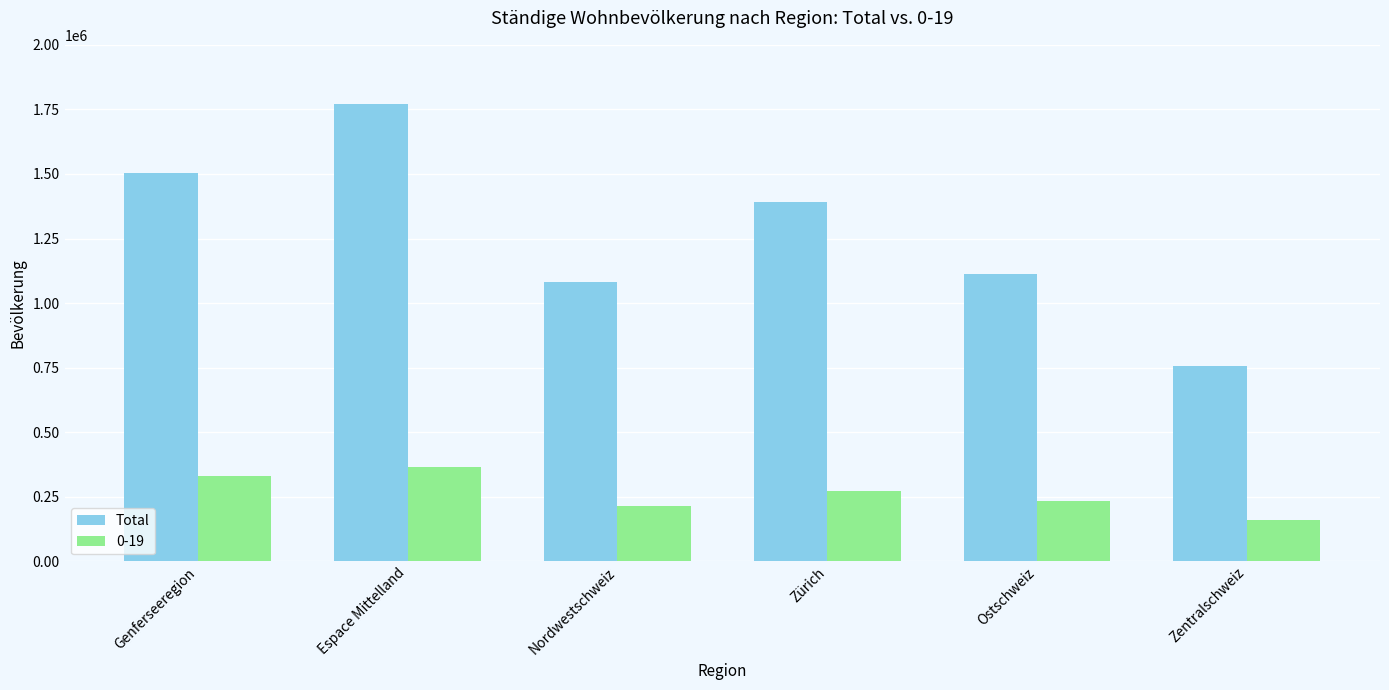

Does the chart contain any negative values?

No